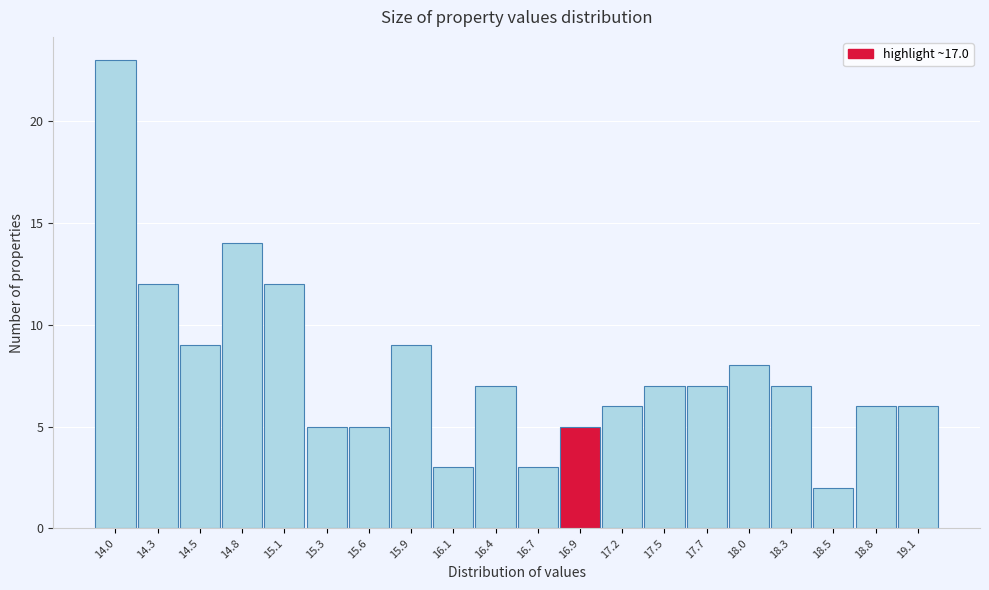

Reading left to right, transcribe all the data shown in this chart.

14.0=23	14.3=12	14.5=9	14.8=14	15.1=12	15.3=5	15.6=5	15.9=9	16.1=3	16.4=7	16.7=3	16.9=5	17.2=6	17.5=7	17.7=7	18.0=8	18.3=7	18.5=2	18.8=6	19.1=6